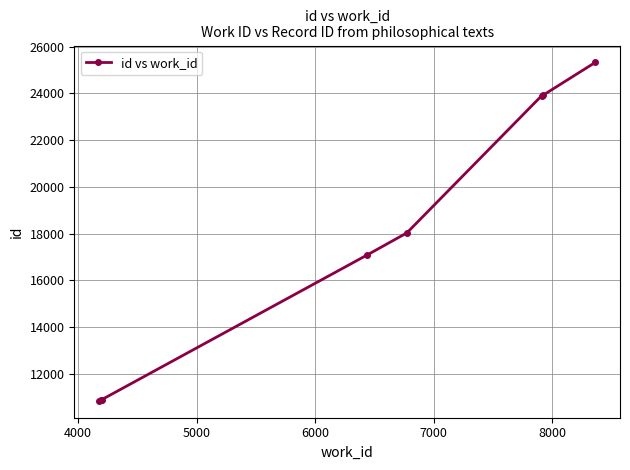

What is the sum of all values?

140865